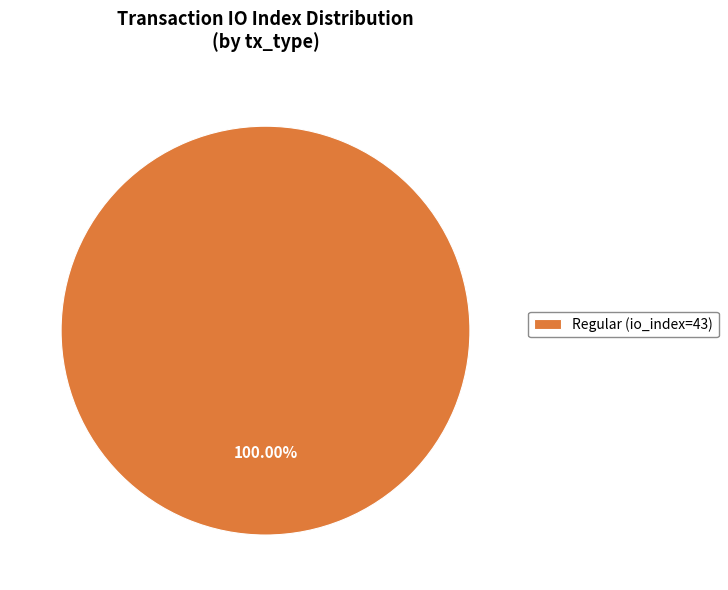

Is there any slice that represents more than half of the pie?

Yes